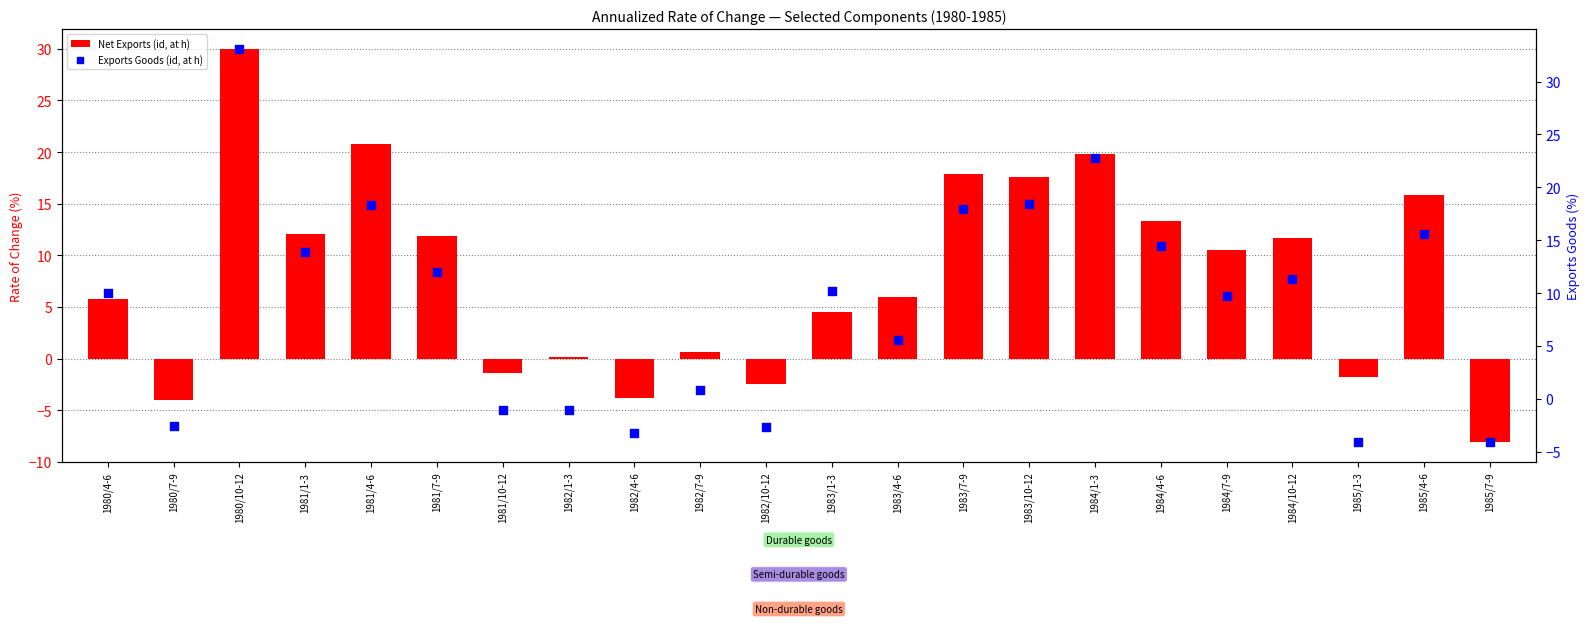

At how many categories does at least one series exceed 3?

14